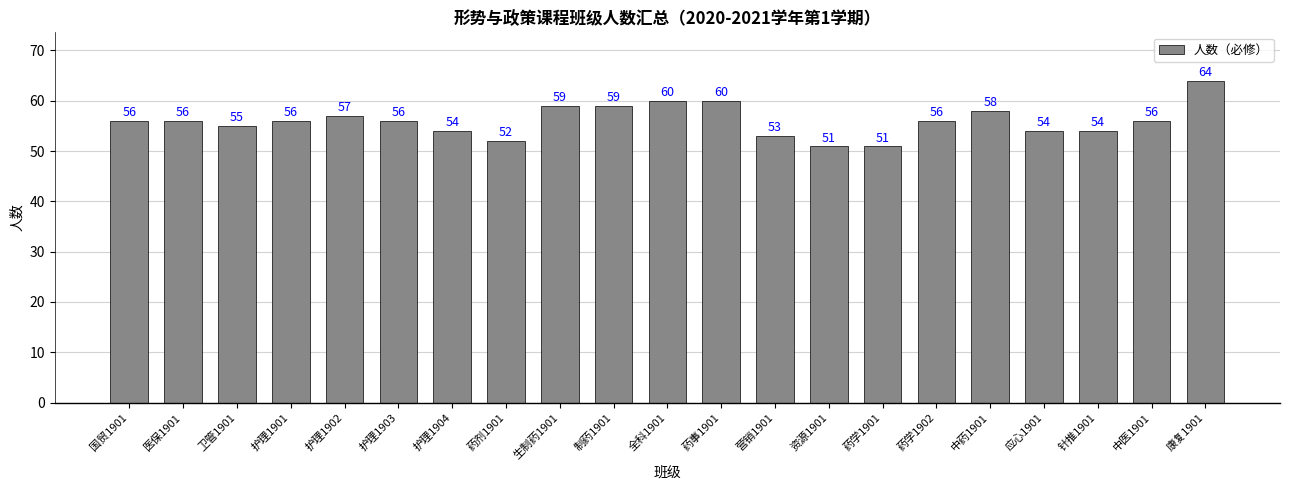

The chart shows a value of 91 at 药学1902. True or false?

False